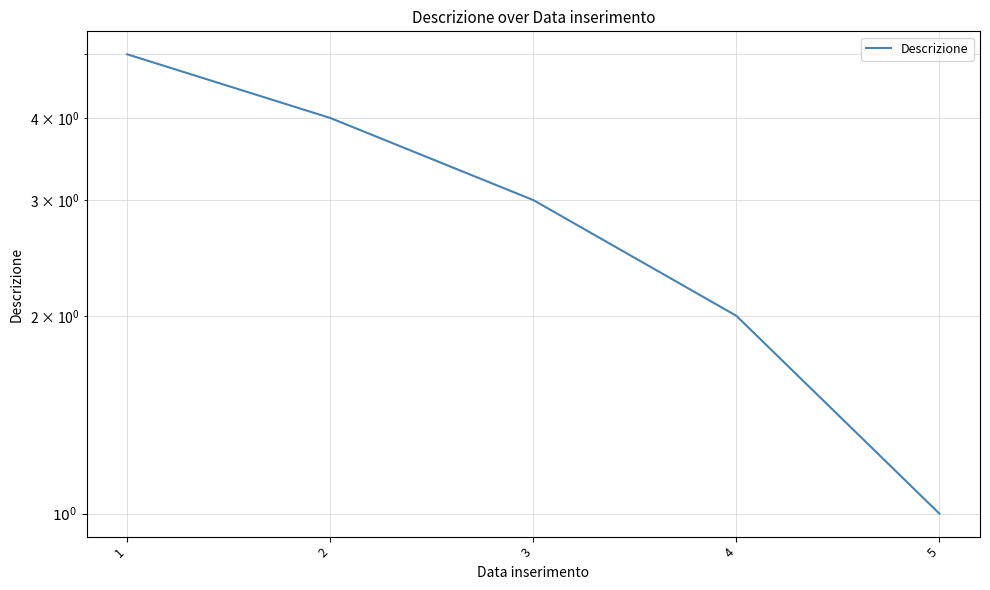

Reading right to left, extract all data points from this chart.

1	2	3	4	5